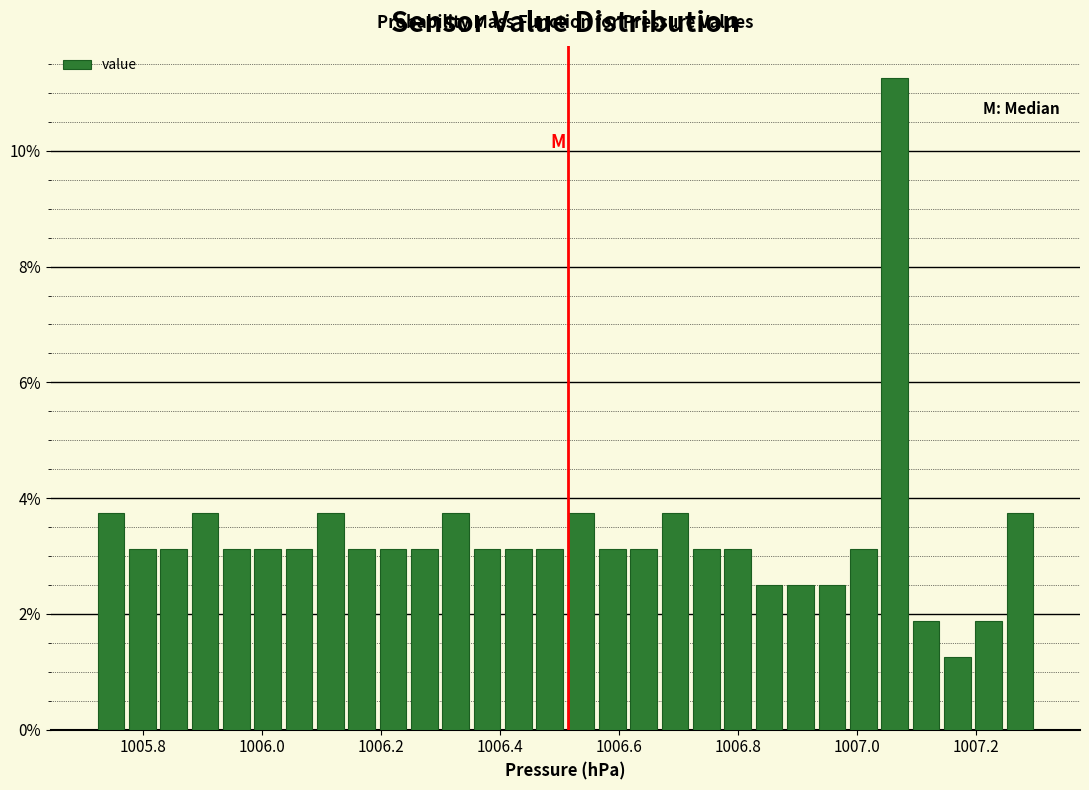

Around what value on the x-axis is the tallest bar? Give the approximate position of its centre, as read against the axis.

1007.06